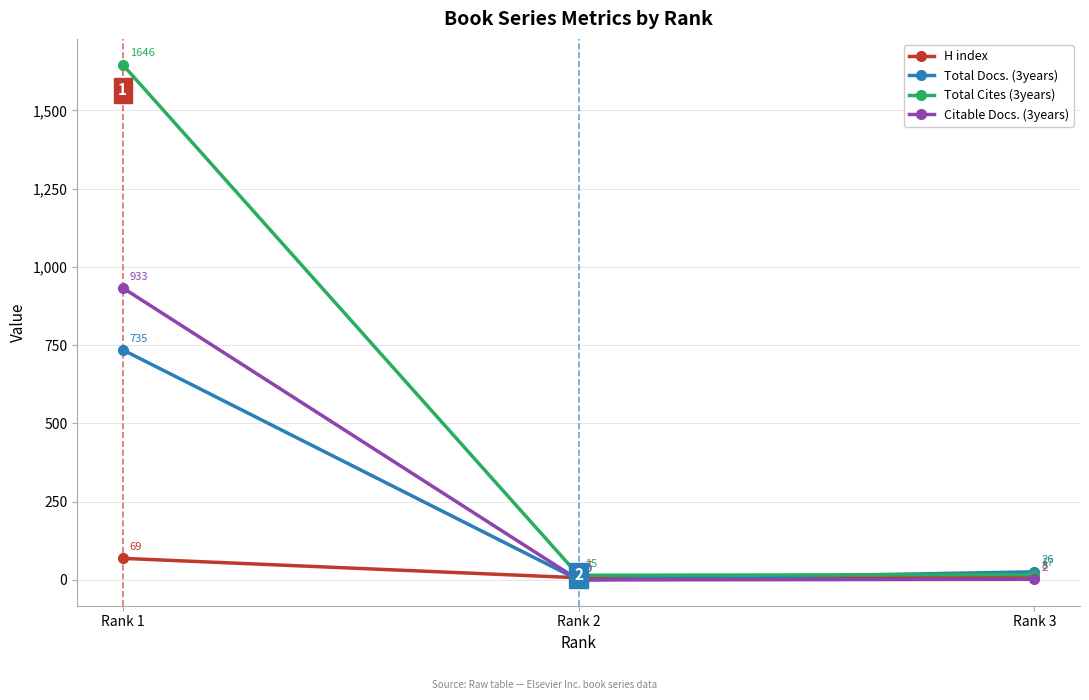

List the labels in order of Citable Docs. (3years) value, largest first.

Rank 1, Rank 3, Rank 2